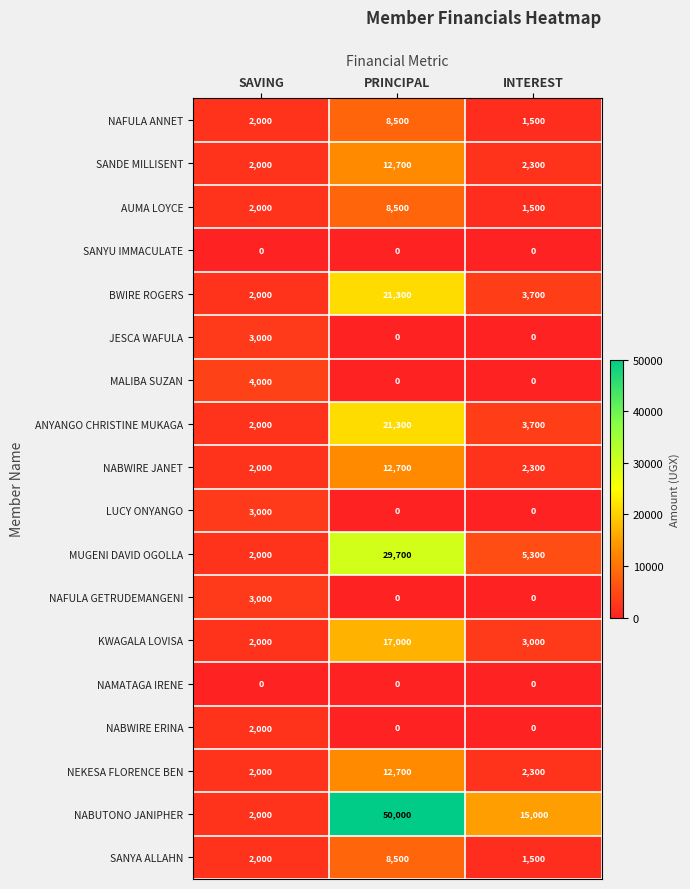

How many distinct data groups are displayed?

18